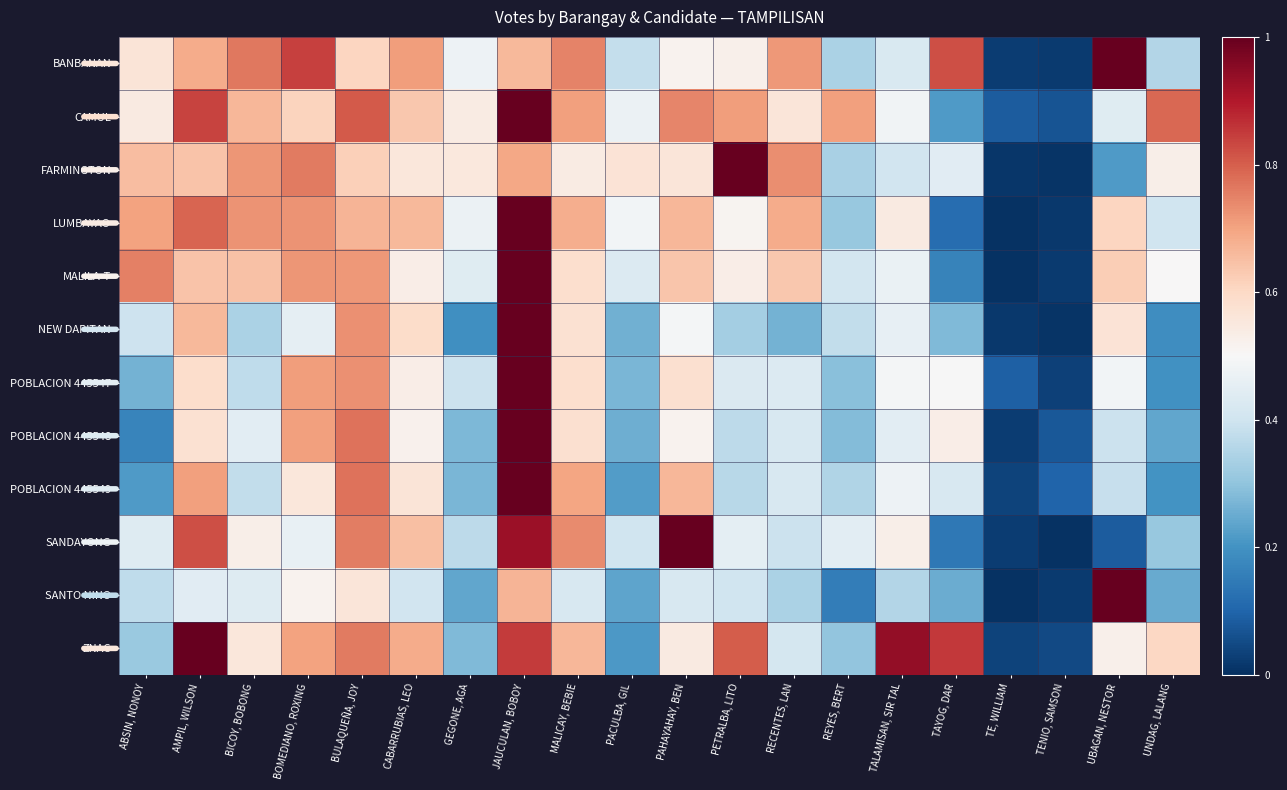

Rank the series at GEGONE, AGA from lowest to highest value.

NEW DAPITAN, SANTO NINO, POBLACION 445549, POBLACION 445548, ZNAC, SANDAYONG, POBLACION 445547, MALILA-T, LUMBAYAO, BANBANAN, CAMUL, FARMINGTON